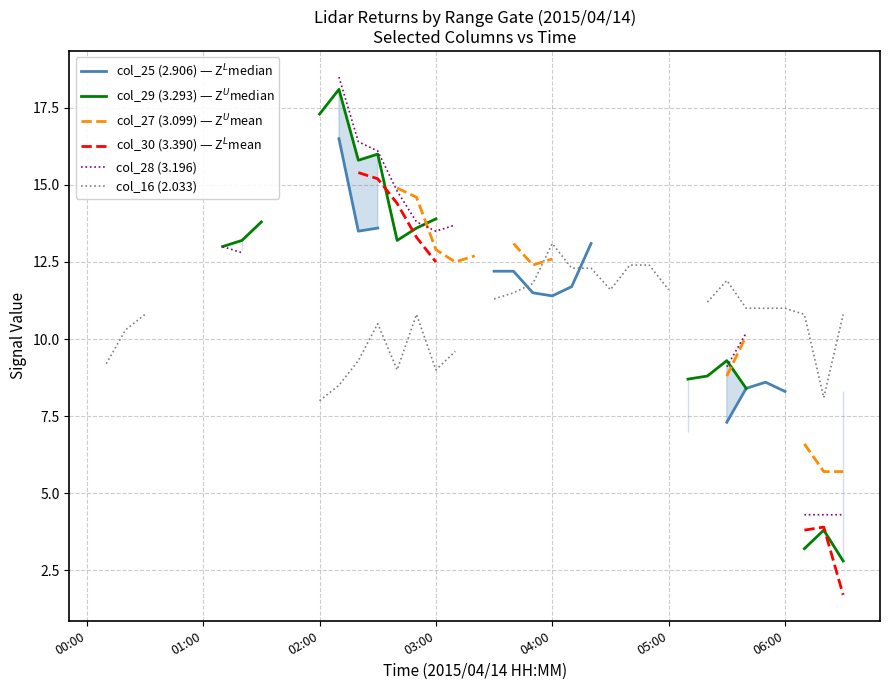

What are all the series names shown in the legend?

col_25 (2.906) — Z$^L$median, col_29 (3.293) — Z$^U$median, col_27 (3.099) — Z$^U$mean, col_30 (3.390) — Z$^L$mean, col_28 (3.196), col_16 (2.033)